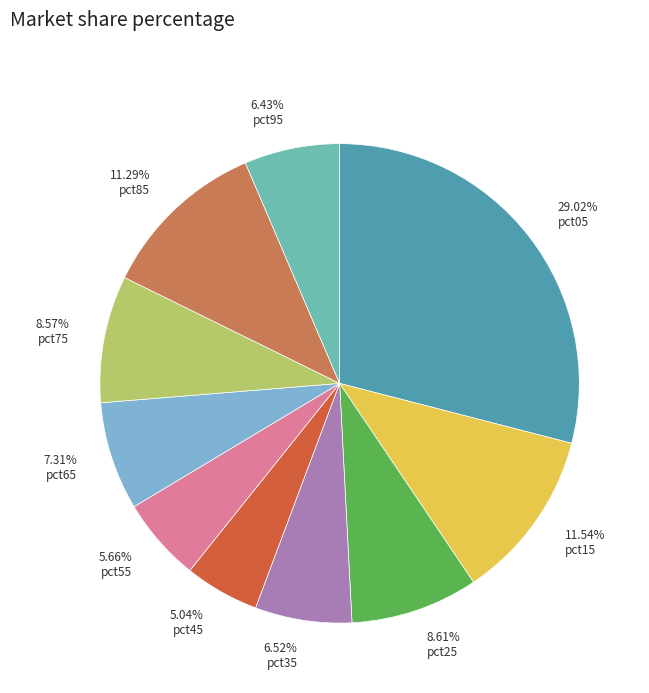

What is the smallest slice in the pie chart?

pct45